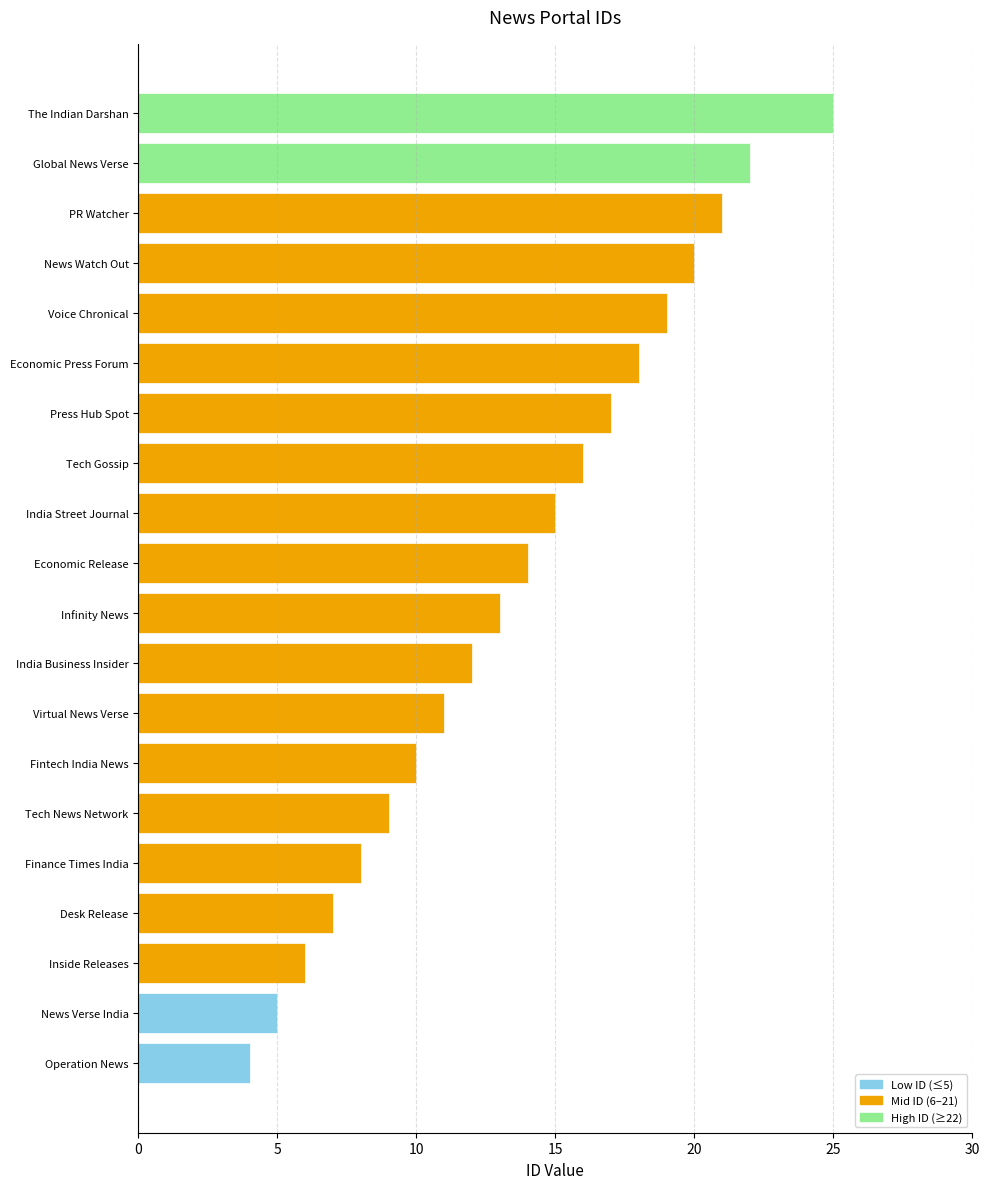

Reading top to bottom, what are all the values shown in this chart?

The Indian Darshan=25	Global News Verse=22	PR Watcher=21	News Watch Out=20	Voice Chronical=19	Economic Press Forum=18	Press Hub Spot=17	Tech Gossip=16	India Street Journal=15	Economic Release=14	Infinity News=13	India Business Insider=12	Virtual News Verse=11	Fintech India News=10	Tech News Network=9	Finance Times India=8	Desk Release=7	Inside Releases=6	News Verse India=5	Operation News=4